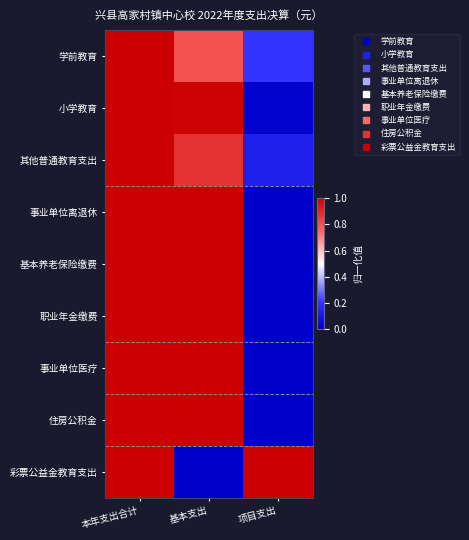

Reading left to right, transcribe all the data shown in this chart.

学前教育: 本年支出合计=1.0	基本支出=0.8	项目支出=0.2
小学教育: 本年支出合计=1.0	基本支出=1.0	项目支出=0.0
其他普通教育支出: 本年支出合计=1.0	基本支出=0.9	项目支出=0.1
事业单位离退休: 本年支出合计=1.0	基本支出=1.0	项目支出=0.0
基本养老保险缴费: 本年支出合计=1.0	基本支出=1.0	项目支出=0.0
职业年金缴费: 本年支出合计=1.0	基本支出=1.0	项目支出=0.0
事业单位医疗: 本年支出合计=1.0	基本支出=1.0	项目支出=0.0
住房公积金: 本年支出合计=1.0	基本支出=1.0	项目支出=0.0
彩票公益金教育支出: 本年支出合计=1.0	基本支出=0.0	项目支出=1.0